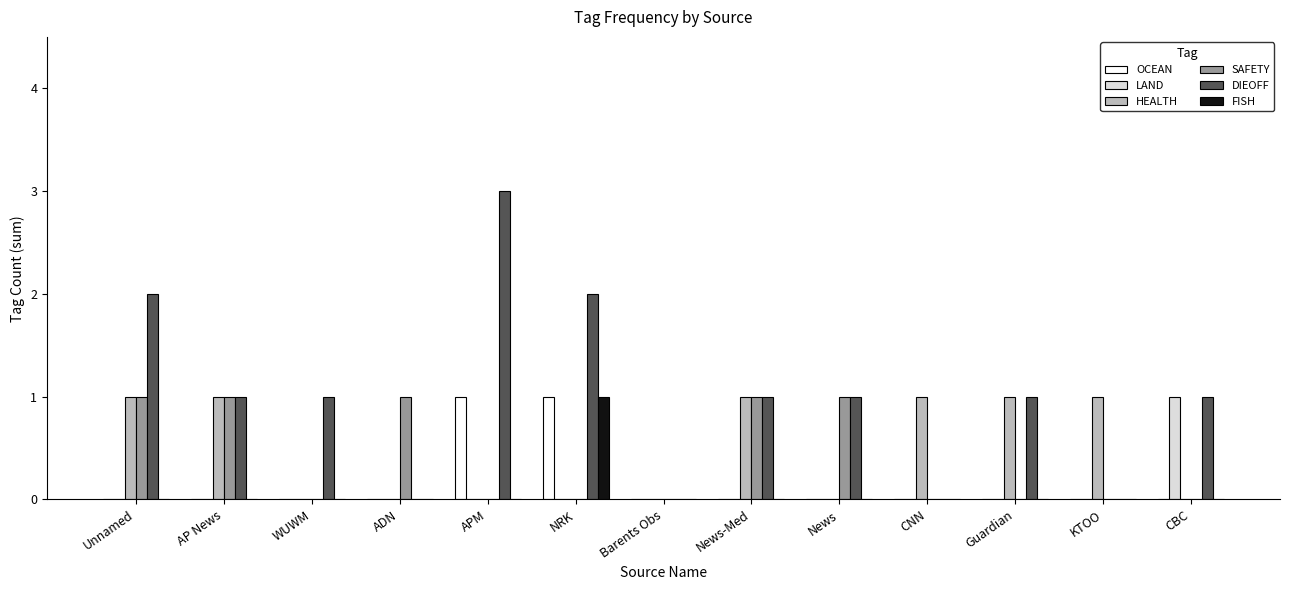

Is it true that LAND equals 0 at ADN?

True